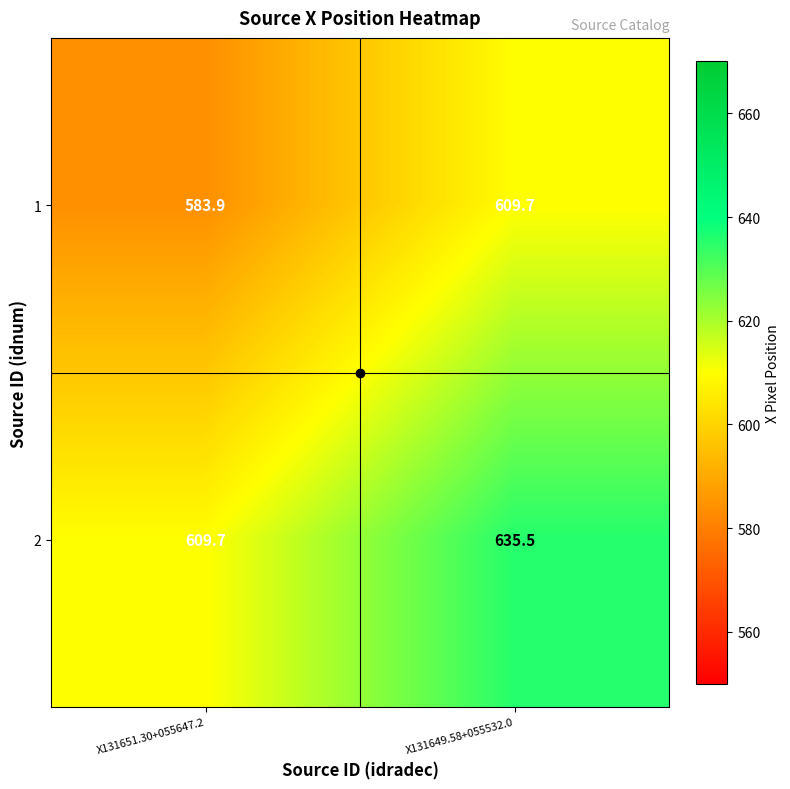

True or false: 1 has a value of 332.9 at X131651.30+055647.2.

False